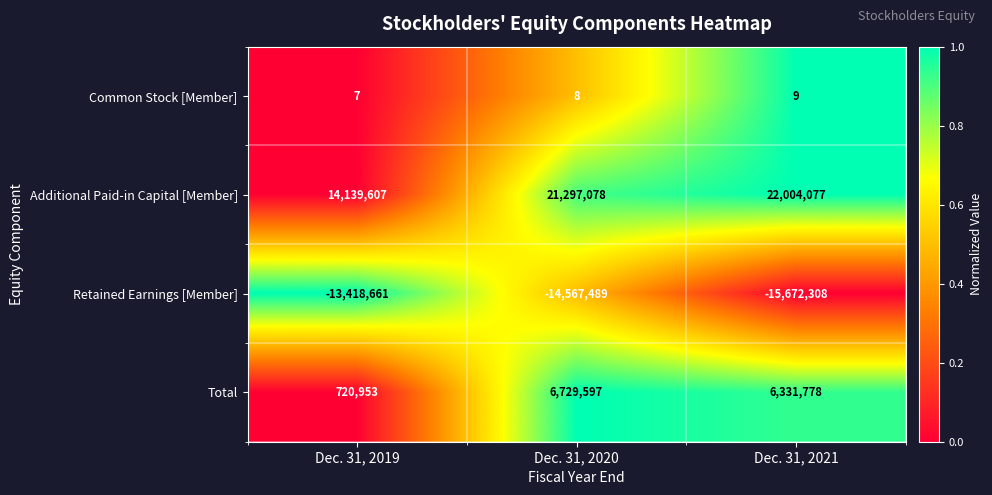

Reading left to right, extract all data points from this chart.

Common Stock [Member]: 7	8	9
Additional Paid-in Capital [Member]: 14139607	21297078	22004077
Retained Earnings [Member]: -13418661	-14567489	-15672308
Total: 720953	6729597	6331778